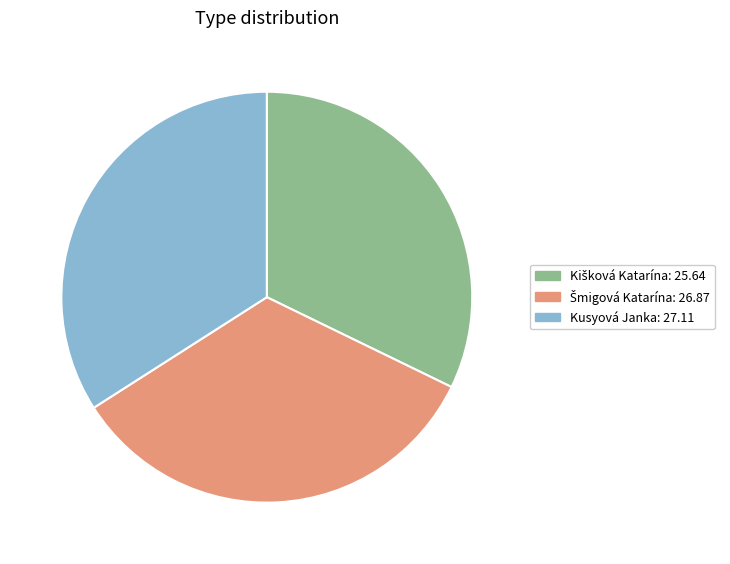

Count the number of slices in the pie.

3